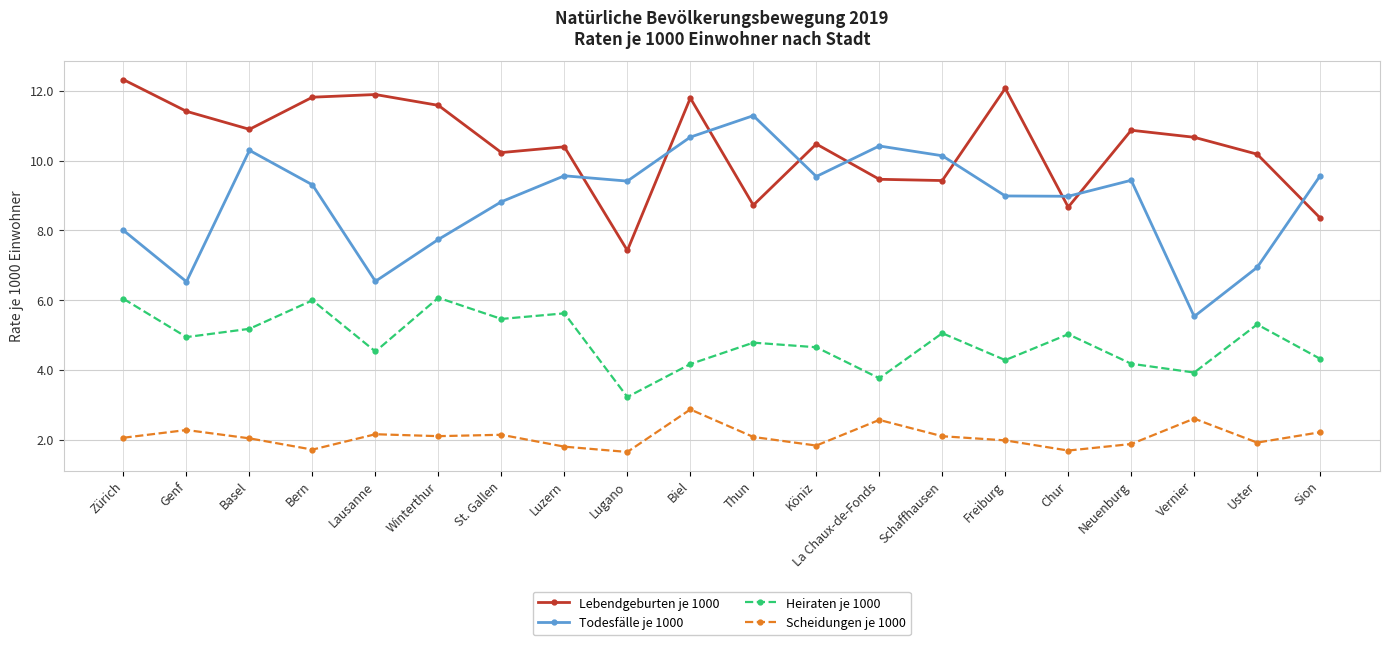

Which series has the largest total across all categories?

Lebendgeburten je 1000